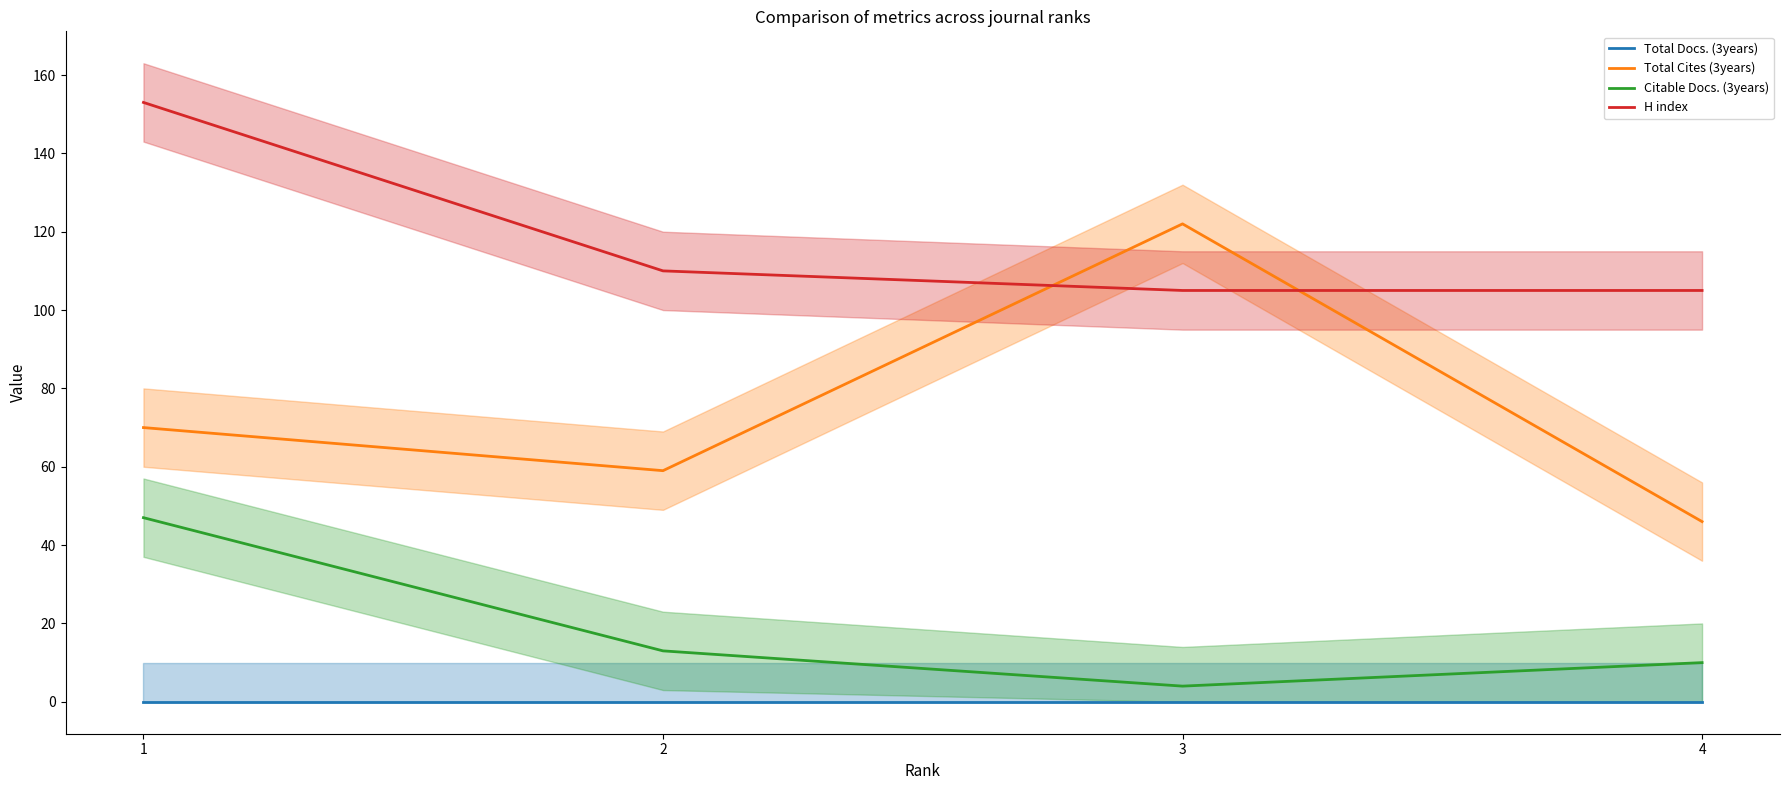

Which series changed the most between 1 and 3?

Total Cites (3years)